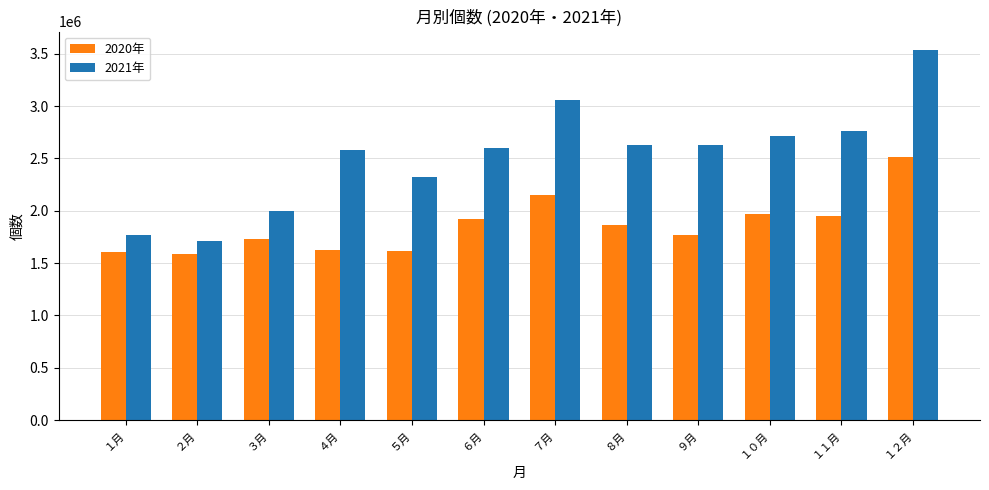

What is the lowest value of the 2020年 series?

1586007